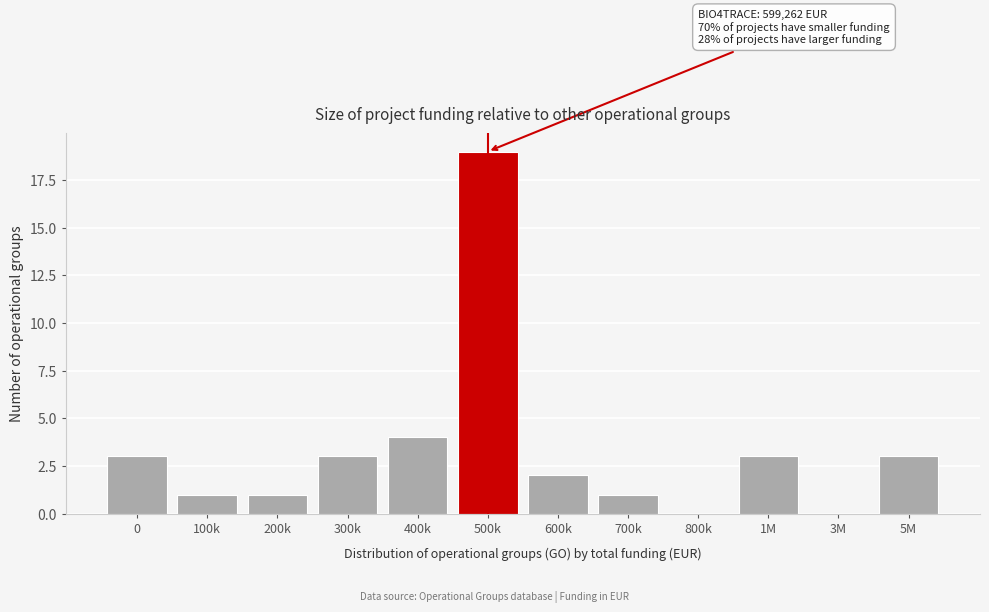

Reading left to right, list all the values displayed in this chart.

0=3	100k=1	200k=1	300k=3	400k=4	500k=19	600k=2	700k=1	800k=0	1M=3	3M=0	5M=3